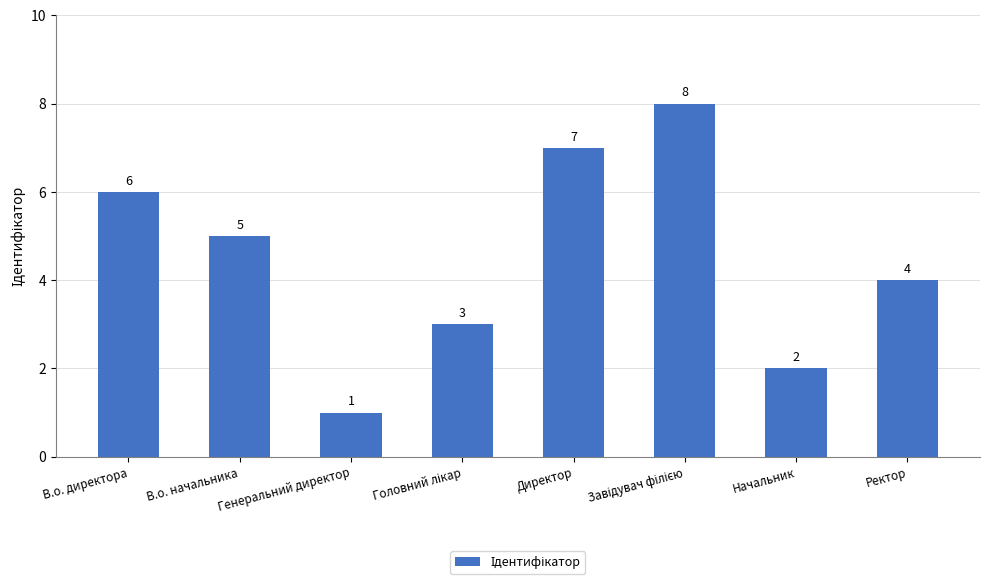

How many values are below 5?

4